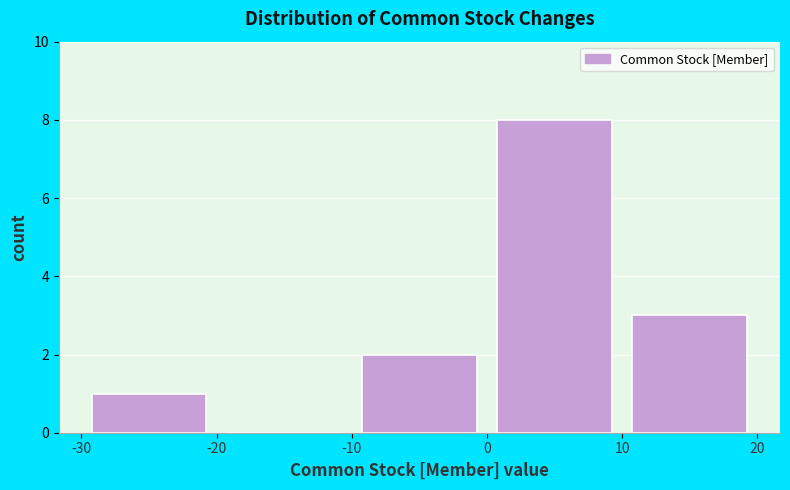

Reading left to right, list every bar in this chart as the range it spans on the x-axis followed by its height. The values are not printed on the chart, so give them approximately, as read against the axis.

-30 to -20: 1
-20 to -10: 0
-10 to 0: 2
0 to 10: 8
10 to 20: 3